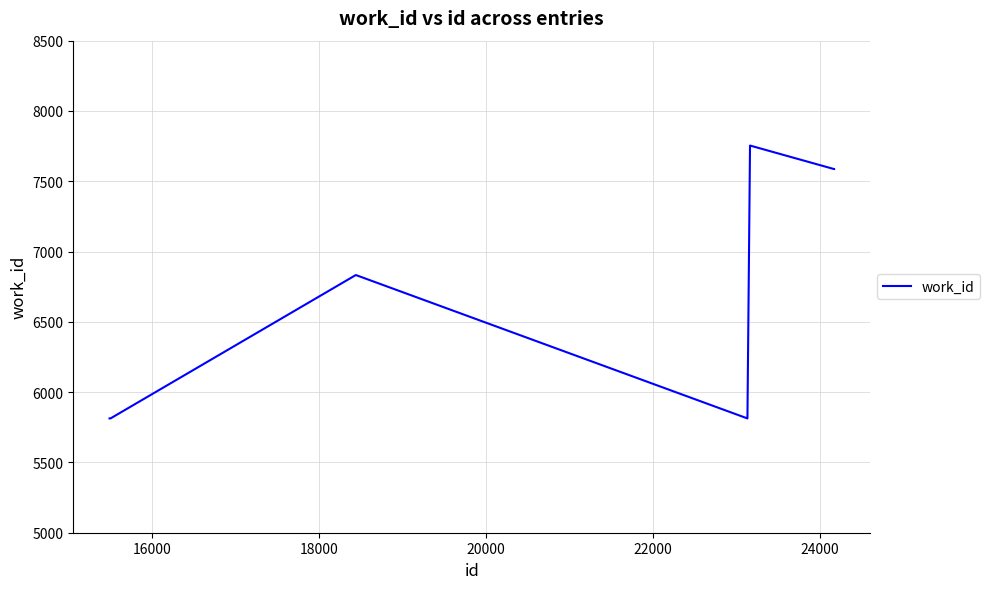

What is the maximum value shown in the chart?

7754